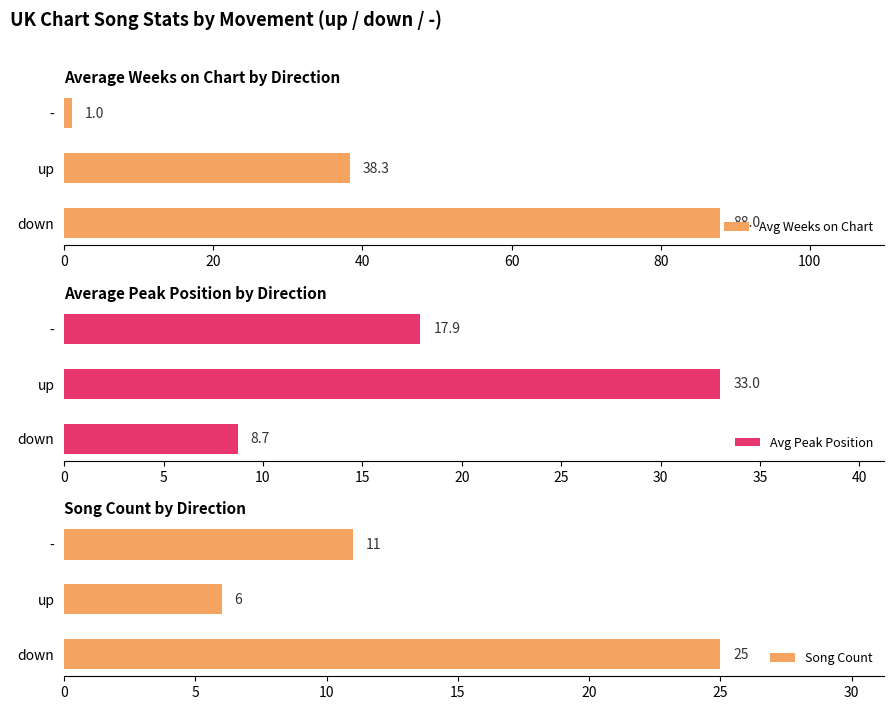

Reading left to right, list all the values displayed in this chart.

Avg Weeks on Chart: 88.0	38.3	1.0
Avg Peak Position: 8.7	33.0	17.9
Song Count: 25.0	6.0	11.0